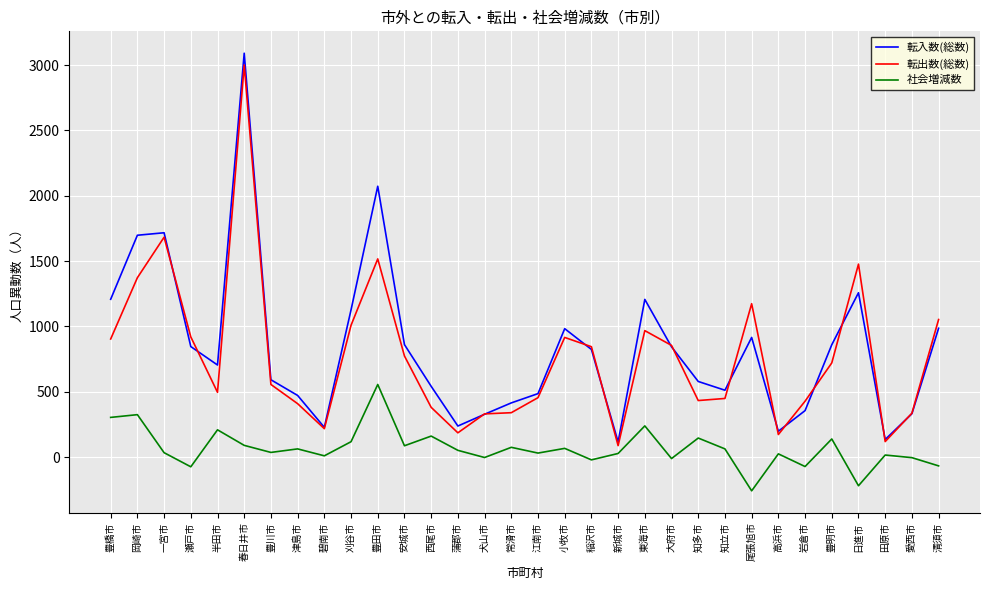

What is the spread (max minus min) of values at 尾張旭市?

1432